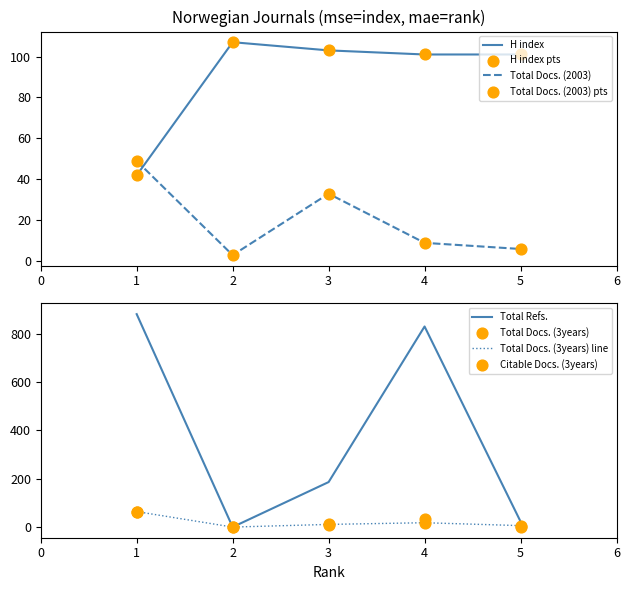

Which series has the largest Y range (max minus min)?

Total Refs.